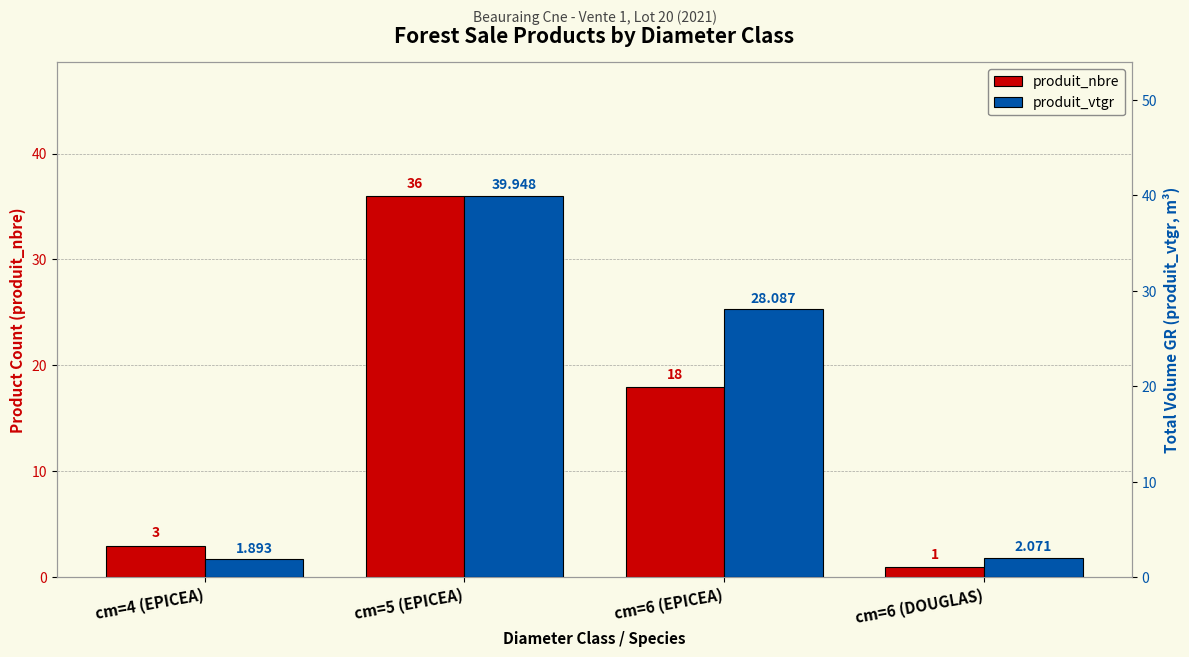

Which category has the lowest value across all series?

cm=6 (DOUGLAS)